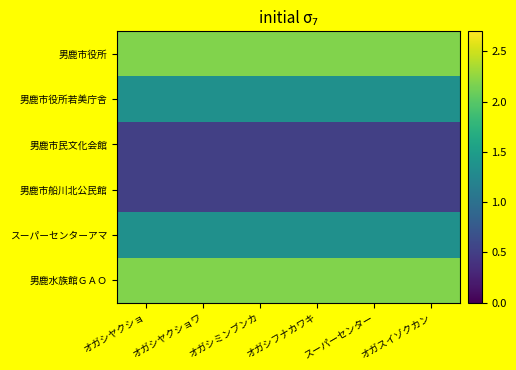

Reading left to right, transcribe all the data shown in this chart.

男鹿市役所: オガシヤクショ=2.2	オガシヤクショワ=2.2	オガシミンブンカ=2.2	オガシフナカワキ=2.2	スーパーセンター=2.2	オガスイゾクカン=2.2
男鹿市役所若美庁舎: オガシヤクショ=1.4	オガシヤクショワ=1.4	オガシミンブンカ=1.4	オガシフナカワキ=1.4	スーパーセンター=1.4	オガスイゾクカン=1.4
男鹿市民文化会館: オガシヤクショ=0.5	オガシヤクショワ=0.5	オガシミンブンカ=0.5	オガシフナカワキ=0.5	スーパーセンター=0.5	オガスイゾクカン=0.5
男鹿市船川北公民館: オガシヤクショ=0.5	オガシヤクショワ=0.5	オガシミンブンカ=0.5	オガシフナカワキ=0.5	スーパーセンター=0.5	オガスイゾクカン=0.5
スーパーセンターアマ: オガシヤクショ=1.4	オガシヤクショワ=1.4	オガシミンブンカ=1.4	オガシフナカワキ=1.4	スーパーセンター=1.4	オガスイゾクカン=1.4
男鹿水族館ＧＡＯ: オガシヤクショ=2.2	オガシヤクショワ=2.2	オガシミンブンカ=2.2	オガシフナカワキ=2.2	スーパーセンター=2.2	オガスイゾクカン=2.2